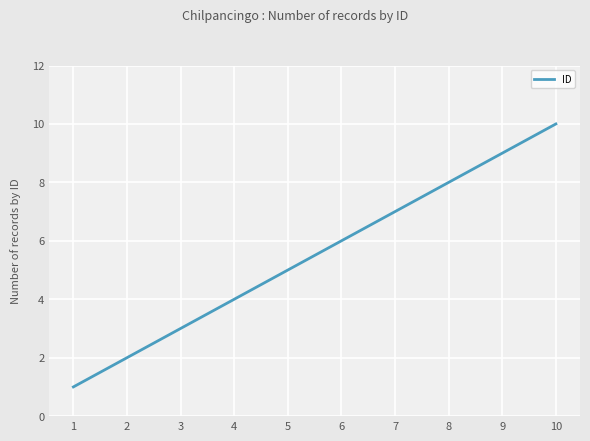

Rank the categories by value from lowest to highest.

1, 2, 3, 4, 5, 6, 7, 8, 9, 10